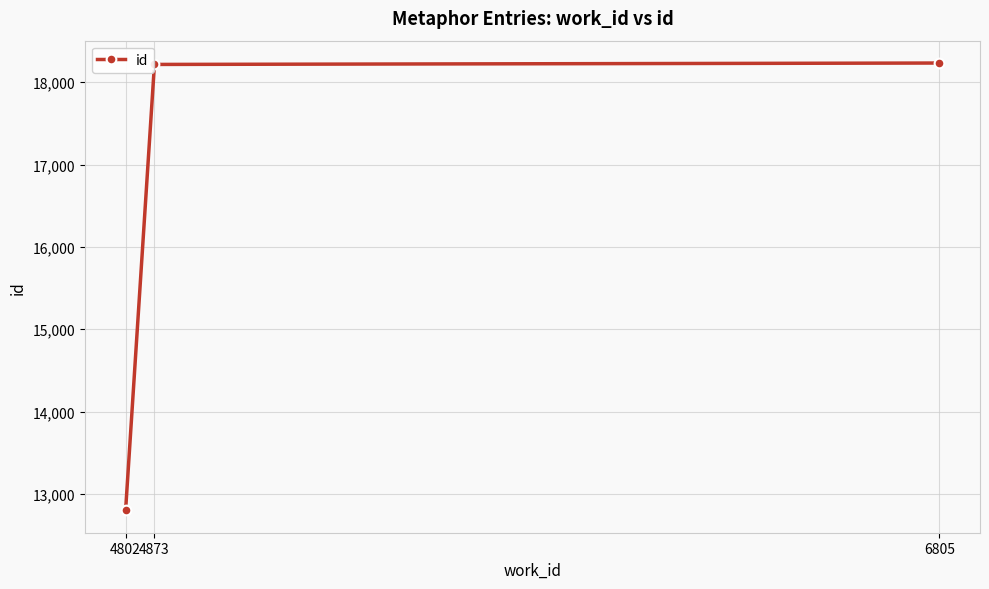

The value at 4873 is 27928. True or false?

False